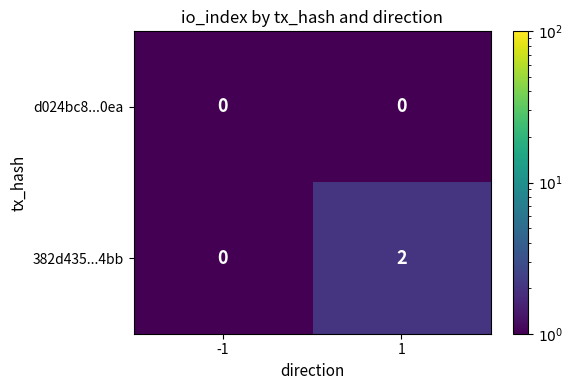

Between -1 and 1, which series saw the biggest shift?

382d435...4bb